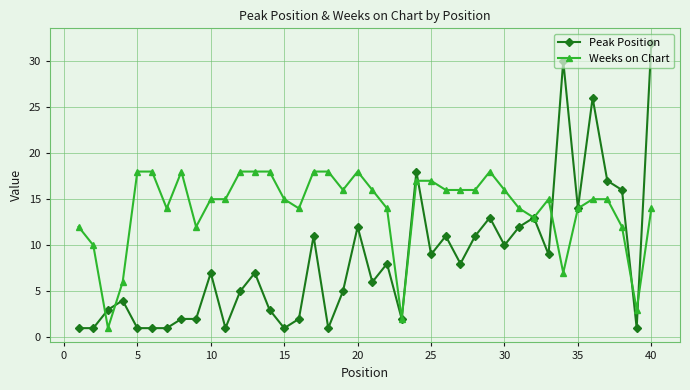

True or false: Weeks on Chart has more than 0 points higher than both neighbors.

True